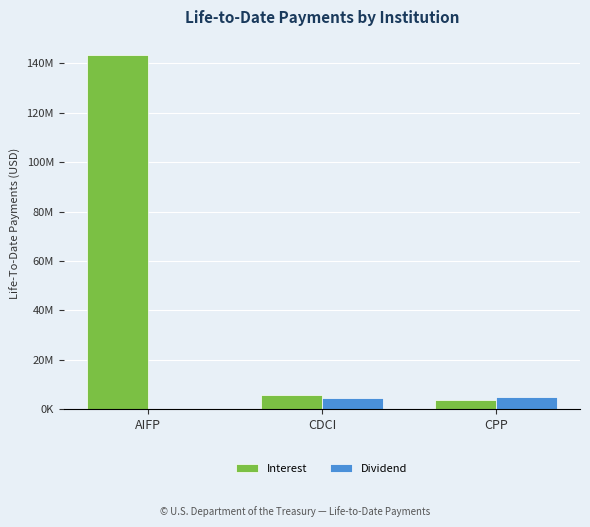

What are all the series names shown in the legend?

Interest, Dividend